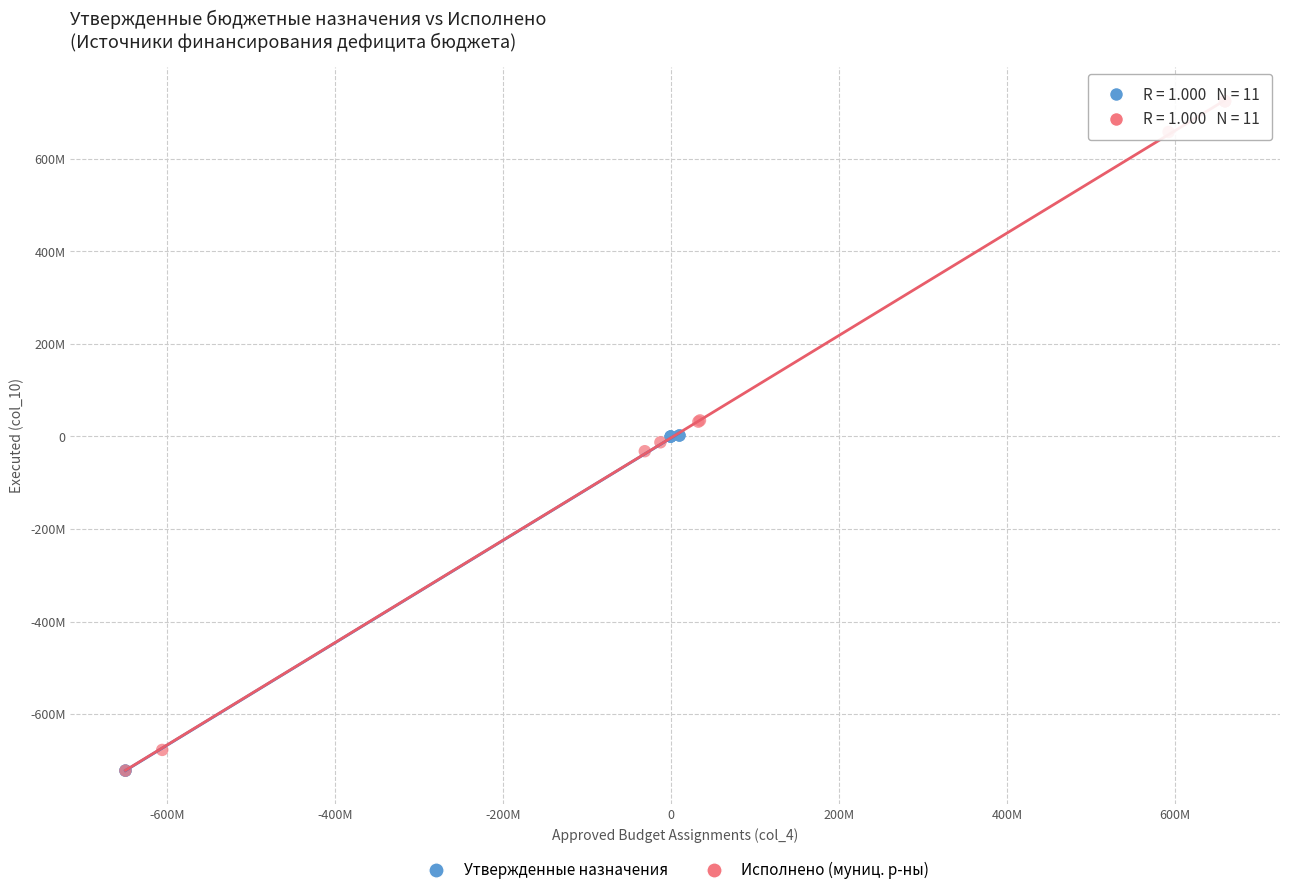

What are all the series names shown in the legend?

Утвержденные назначения, Исполнено (муниц. р-ны)